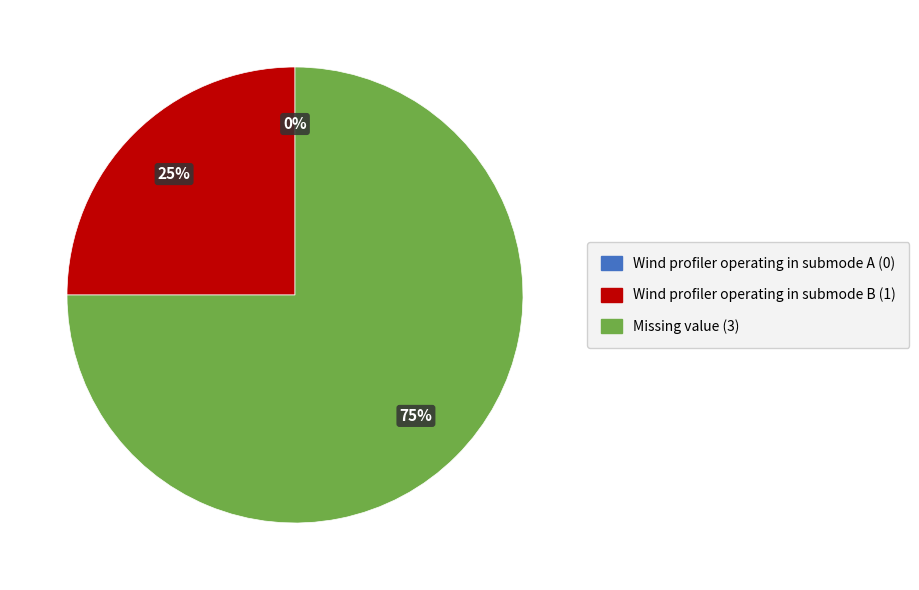

Does Missing value represent more than half of the total?

Yes